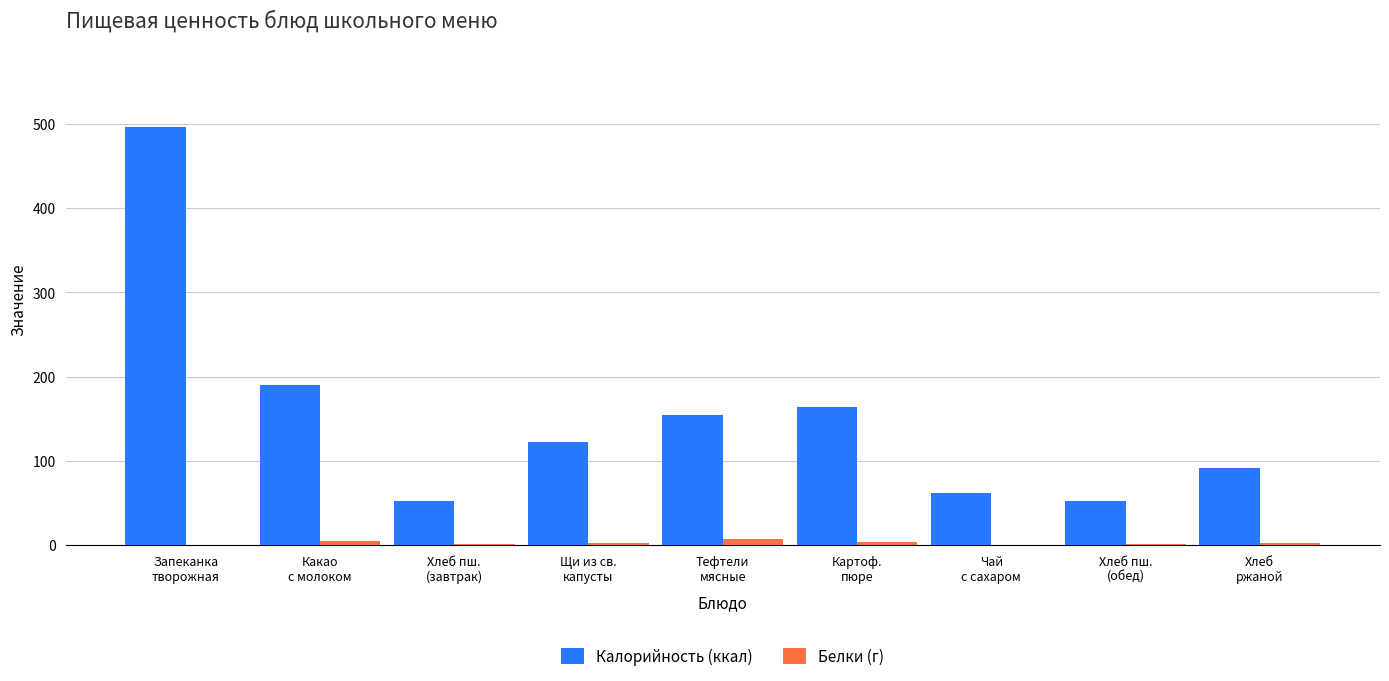

How many data points in Калорийность (ккал) are above 122?

5